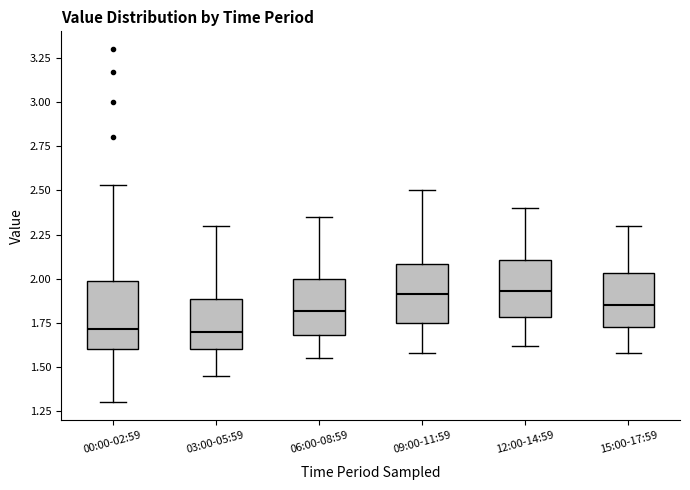

Where does the upper whisker of the box for 03:00-05:59 end on the y-axis? The values are not printed on the chart, so give them approximately, as read against the axis.

2.30